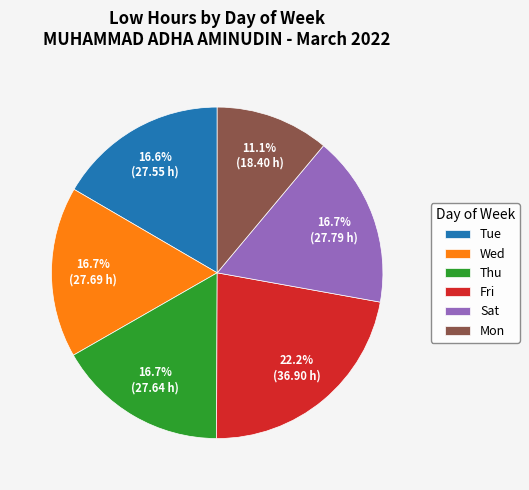

What is the ratio of the value at Fri to the value at Thu?

1.3